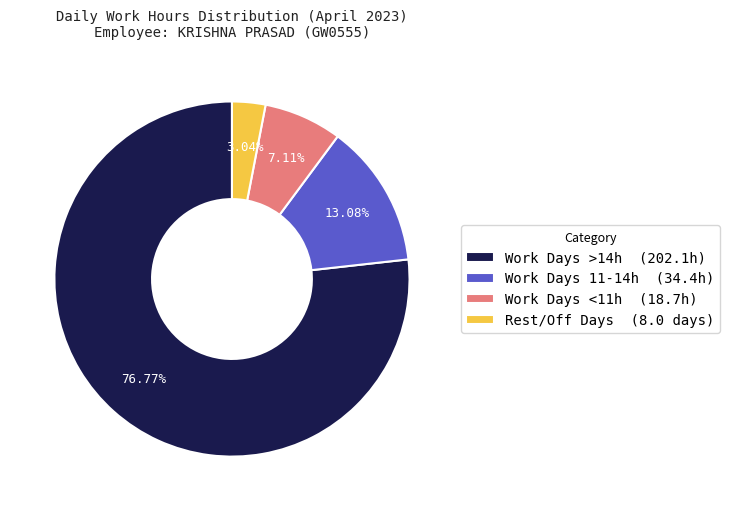

Rank the categories by value from lowest to highest.

Rest/Off Days (8.0 days), Work Days <11h (18.7h), Work Days 11-14h (34.4h), Work Days >14h (202.1h)